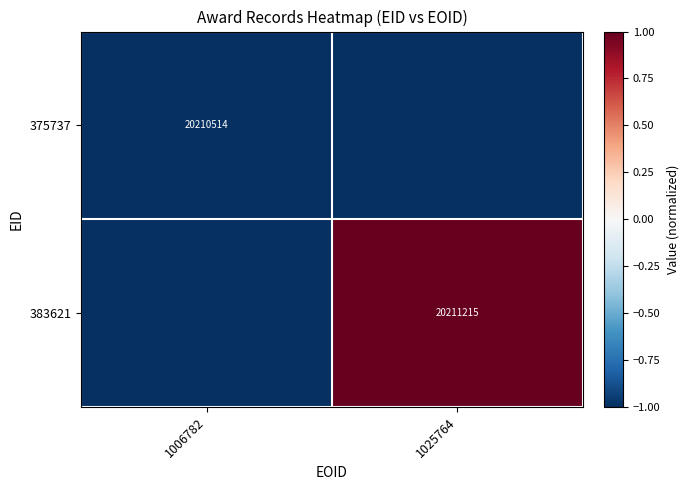

Is it true that 375737 equals 20210514 at 1006782?

True